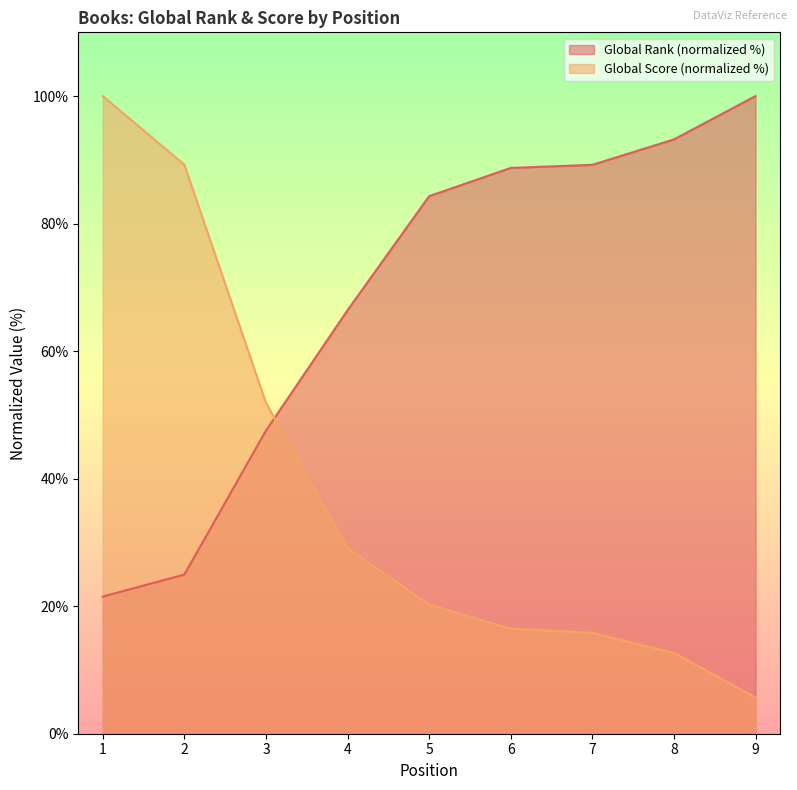

True or false: Global Rank has more than 2 points higher than both neighbors.

False